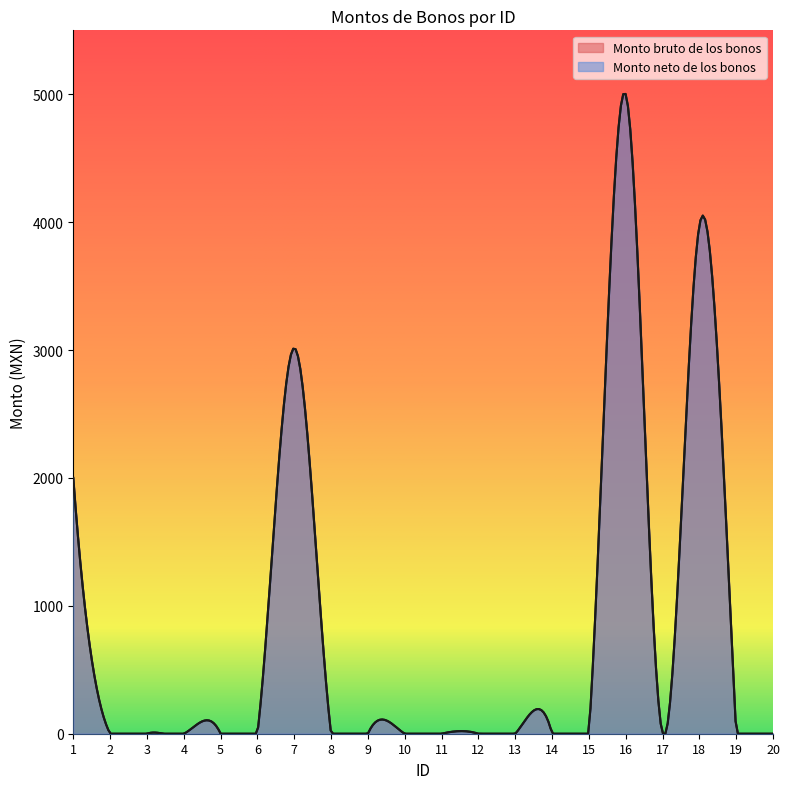

Does the chart have visible grid lines?

No